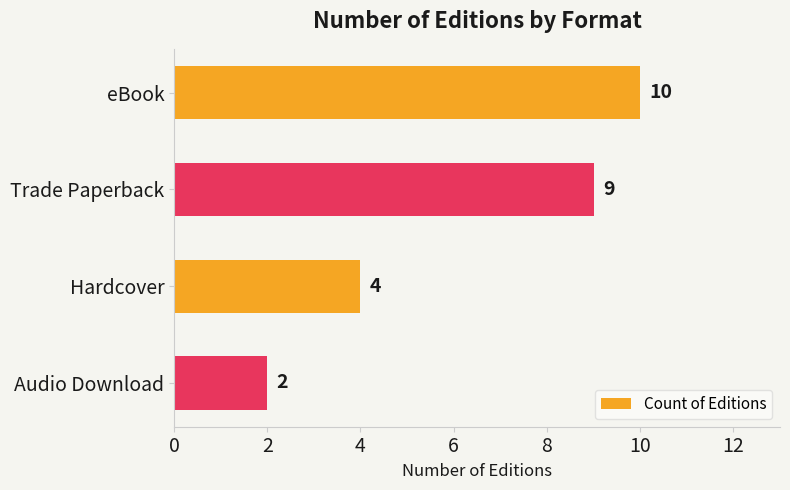

What position from the top is eBook?

1